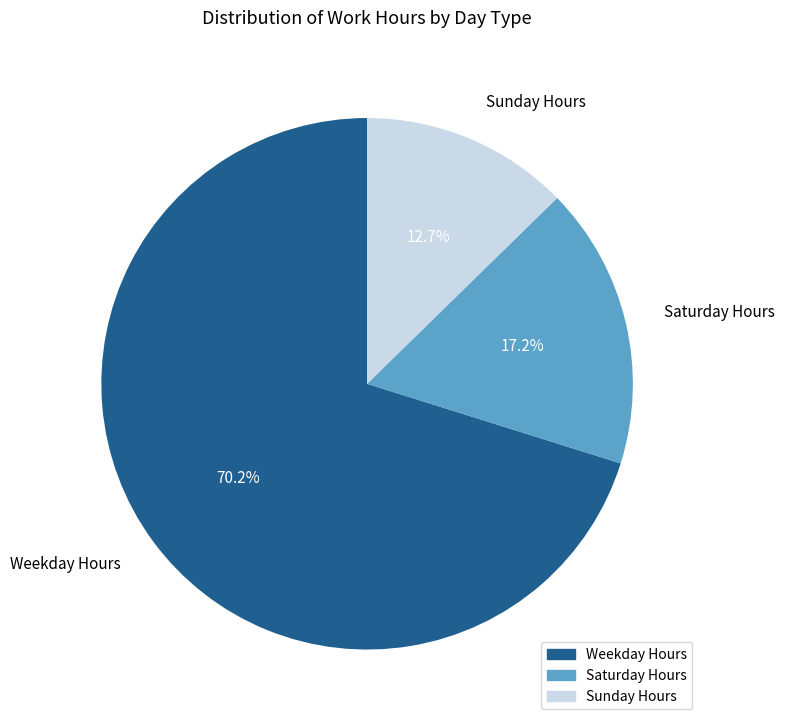

Combined, what portion of the pie is Sunday Hours and Weekday Hours?

82.8%